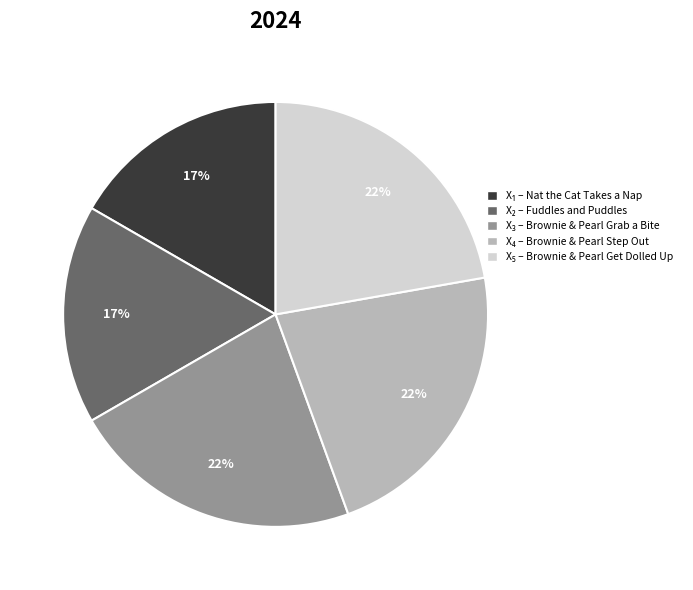

To the nearest percent, what is the average slice percentage?

20%